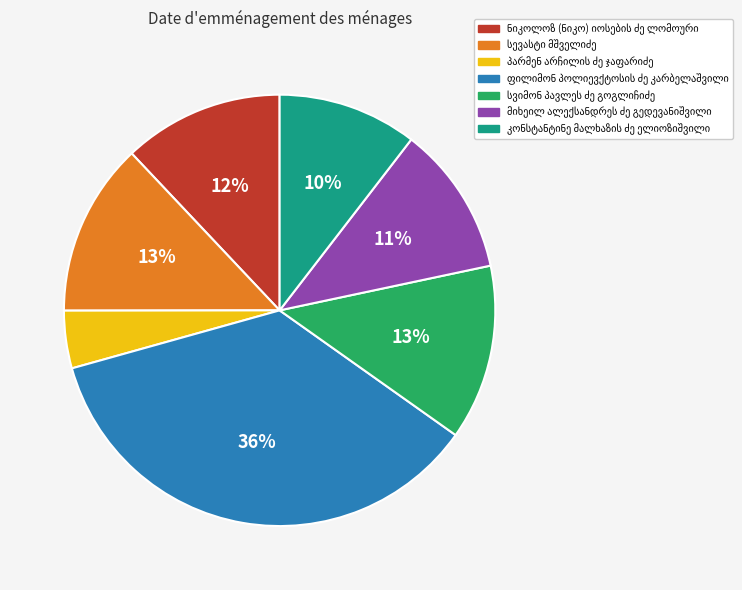

To the nearest percent, what is the average slice percentage?

14%